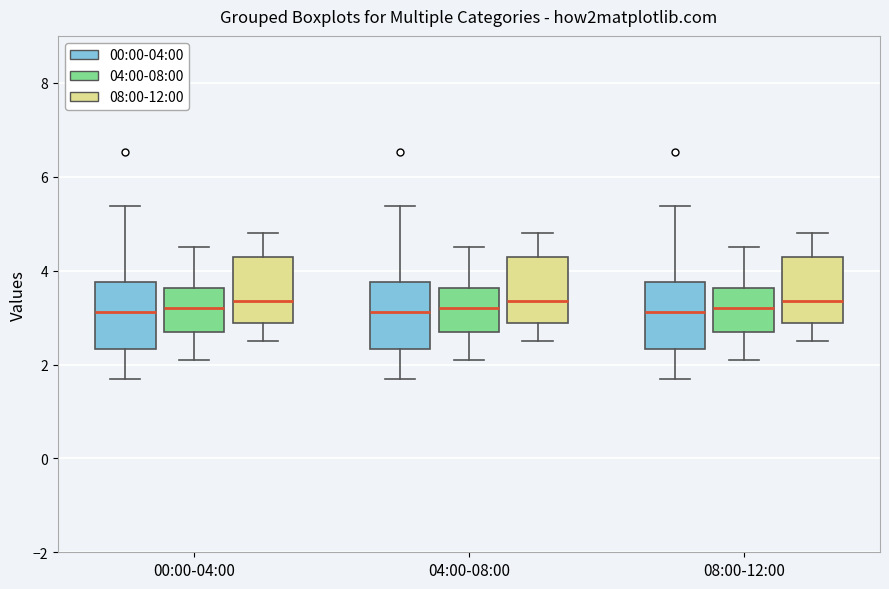

Reading left to right, read every box against the y-axis: the position of its median line, the range the box covers, and the ends of its whiskers. The values are not printed on the chart, so give them approximately, as read against the axis.

00:00-04:00 (00:00-04:00): median 3.2, box 2.4 to 3.8, whiskers 1.8 to 5.4
00:00-04:00 (04:00-08:00): median 3.2, box 2.8 to 3.6, whiskers 2.2 to 4.6
00:00-04:00 (08:00-12:00): median 3.4, box 2.8 to 4.4, whiskers 2.6 to 4.8
04:00-08:00 (00:00-04:00): median 3.2, box 2.4 to 3.8, whiskers 1.8 to 5.4
04:00-08:00 (04:00-08:00): median 3.2, box 2.8 to 3.6, whiskers 2.2 to 4.6
04:00-08:00 (08:00-12:00): median 3.4, box 2.8 to 4.4, whiskers 2.6 to 4.8
08:00-12:00 (00:00-04:00): median 3.2, box 2.4 to 3.8, whiskers 1.8 to 5.4
08:00-12:00 (04:00-08:00): median 3.2, box 2.8 to 3.6, whiskers 2.2 to 4.6
08:00-12:00 (08:00-12:00): median 3.4, box 2.8 to 4.4, whiskers 2.6 to 4.8